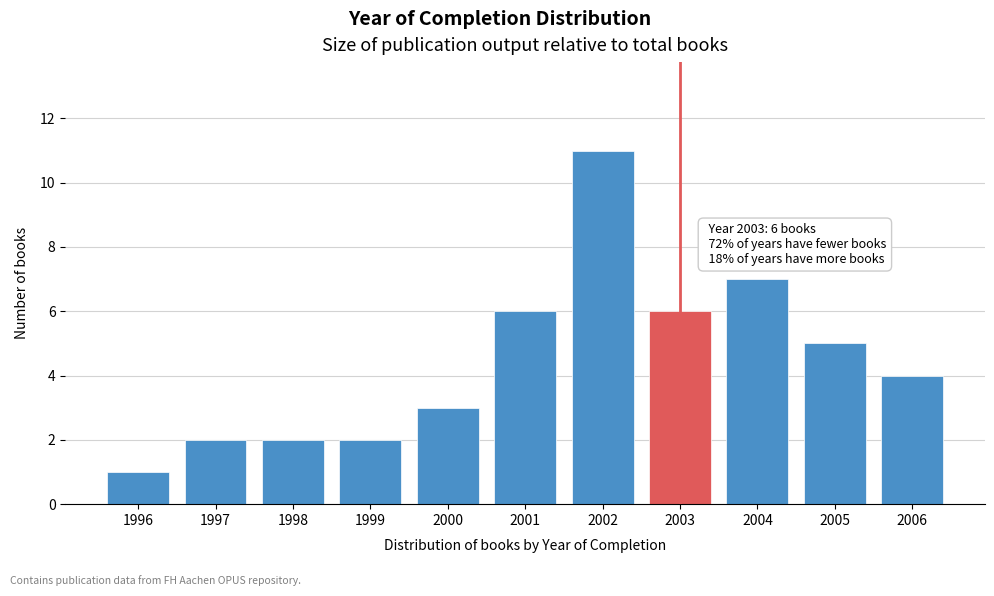

Reading left to right, what are all the values shown in this chart?

1	2	2	2	3	6	11	6	7	5	4